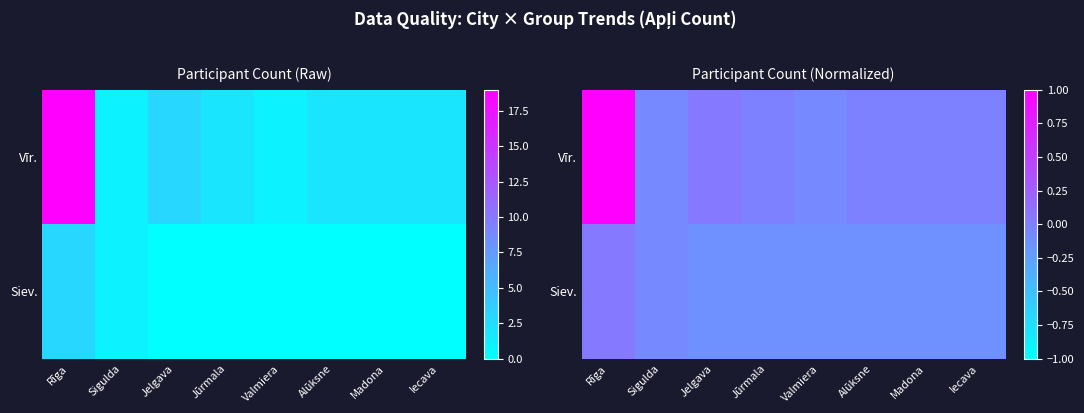

How many series are shown in this chart?

2